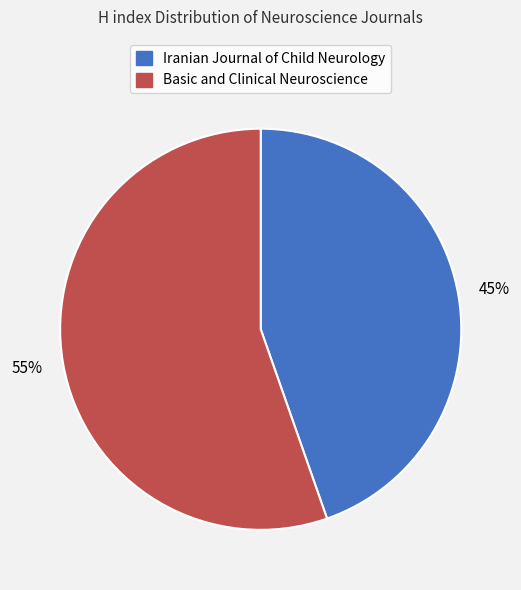

Is the sum of Iranian Journal of Child Neurology and Basic and Clinical Neuroscience greater than half?

Yes